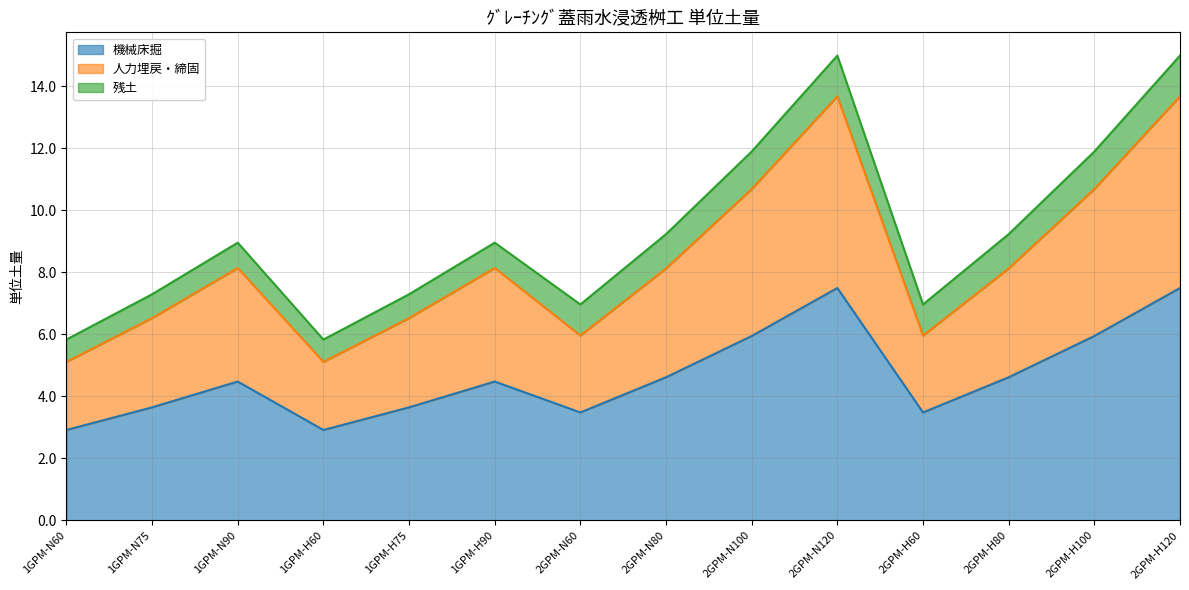

At which label is 機械床掘 closest to 5?

2GPM-N80